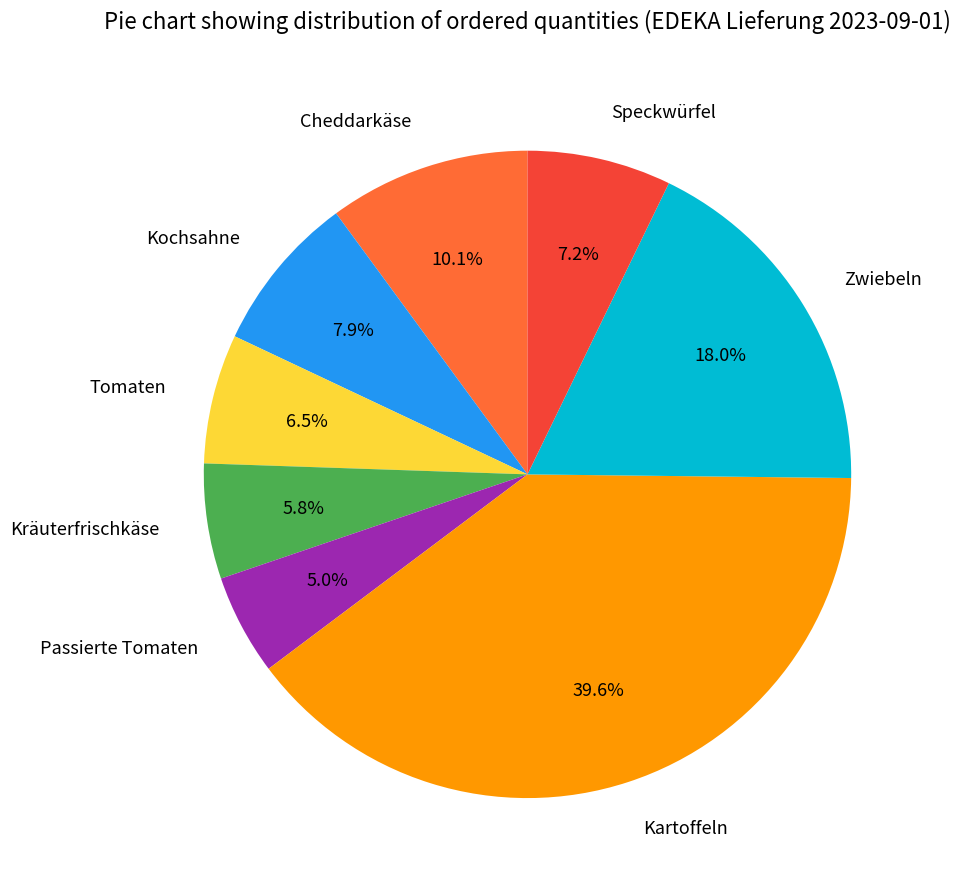

Which slice is the largest?

Kartoffeln